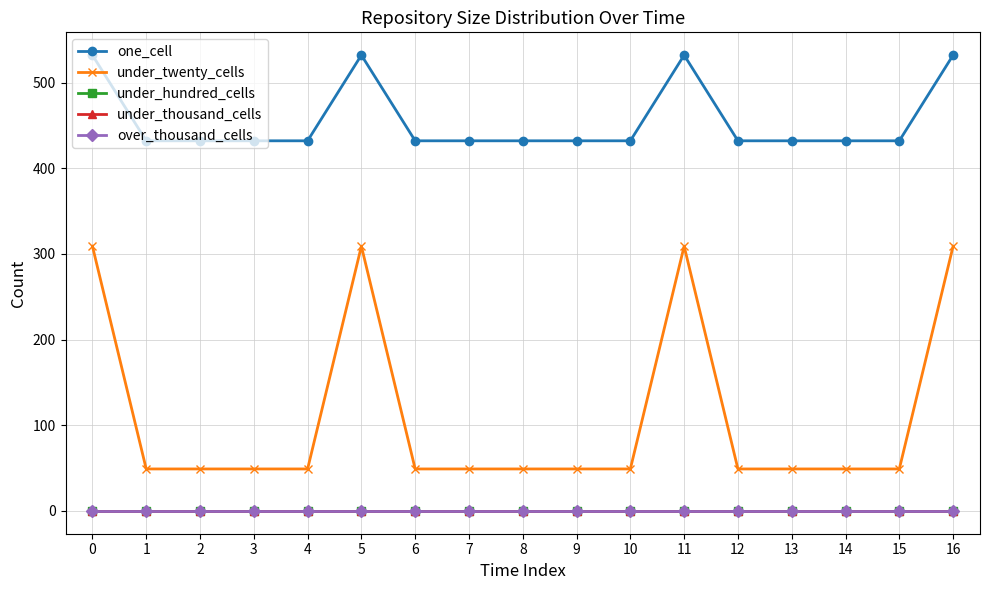

What is the difference between the highest and lowest values at 11?

532